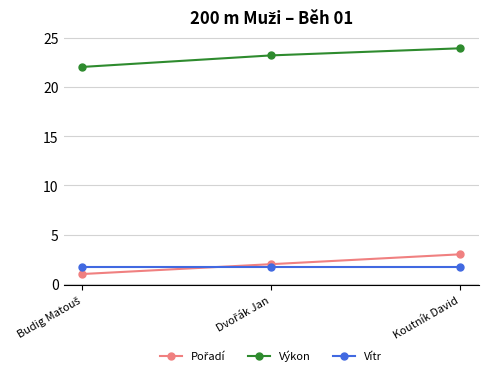

What is the difference between the maximum and minimum values in the Výkon series?

1.9